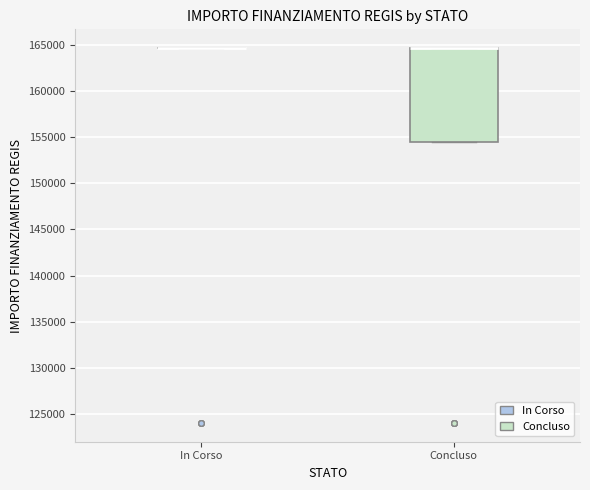

Reading left to right, read every box against the y-axis: the position of its median line, the range the box covers, and the ends of its whiskers. The values are not printed on the chart, so give them approximately, as read against the axis.

In Corso: box collapsed to a line at 164500, whiskers 164500 to 164500
Concluso: median 164500 (drawn on the box's upper edge), box 154500 to 164500, whiskers 154500 to 164500